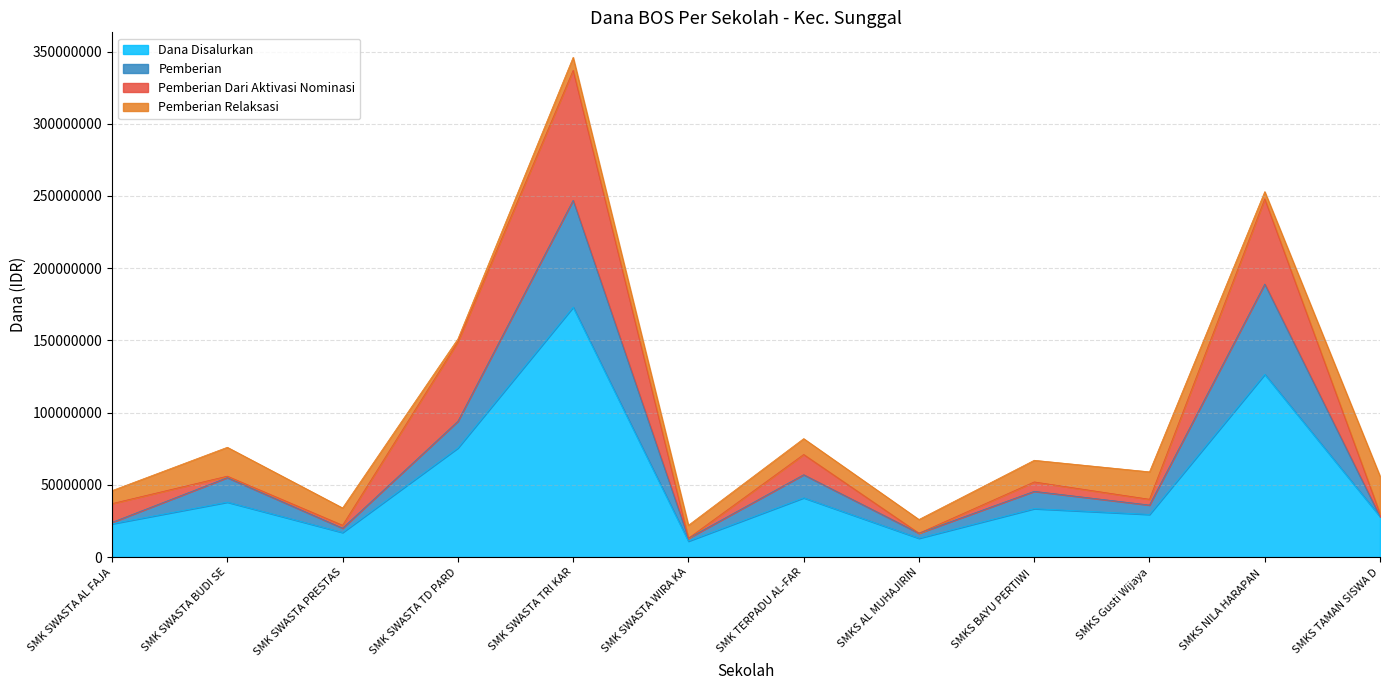

What is the total value across all series at SMK TERPADU AL-FAR?

82000000